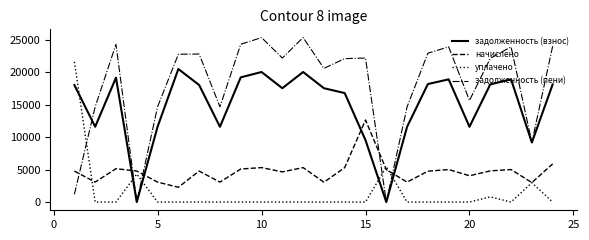

What is the greatest value displayed?

25305.0